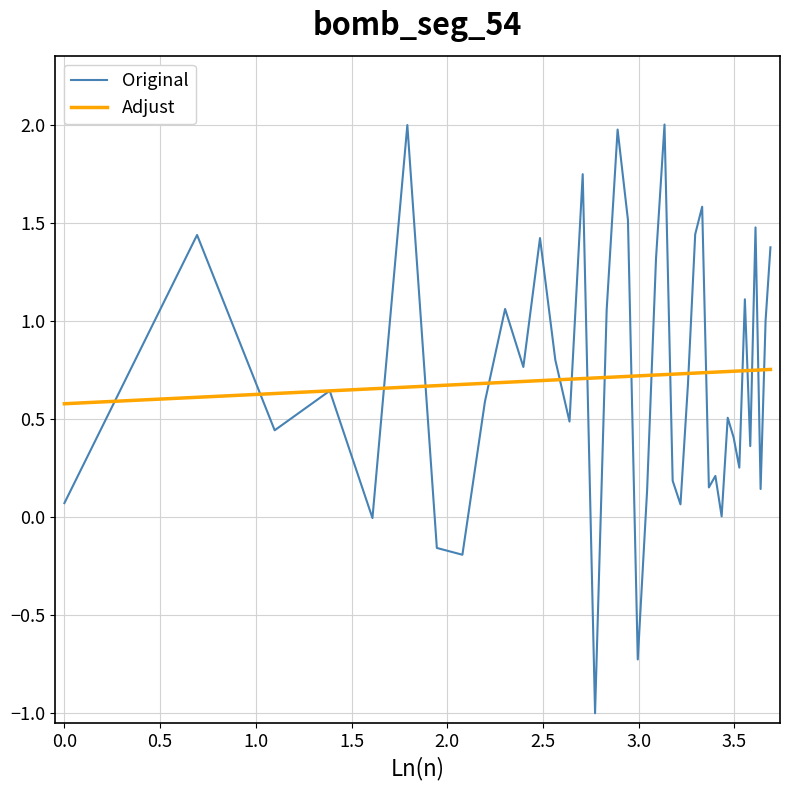

How many interior local valleys does the Original series have?

13